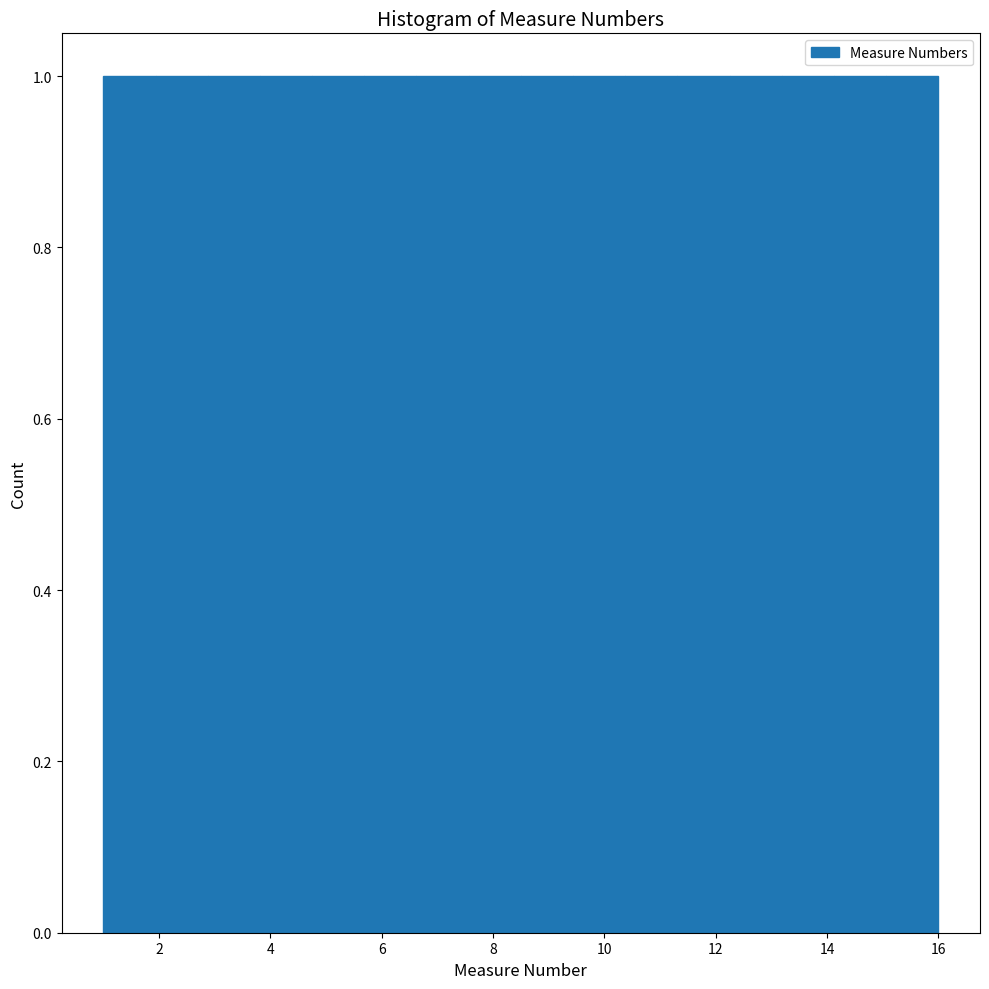

How tall is the bar that spans 6.6 to 7.6 on the x-axis? Neither the bar edges nor the heights are printed on the chart, so give them approximately, as read against the axes.

1